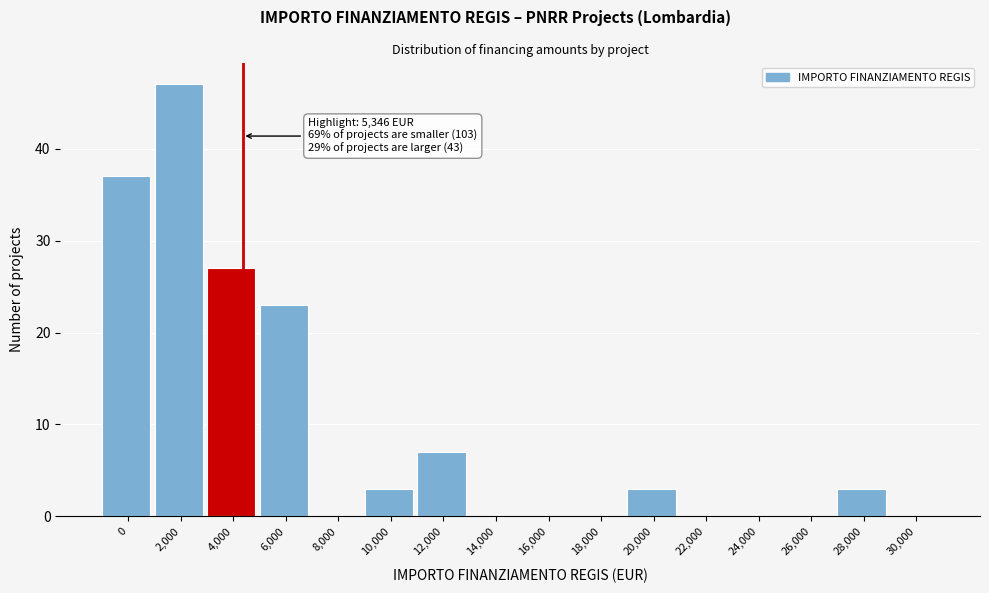

Reading left to right, list all the values displayed in this chart.

0=37	2,000=47	4,000=27	6,000=23	8,000=0	10,000=3	12,000=7	14,000=0	16,000=0	18,000=0	20,000=3	22,000=0	24,000=0	26,000=0	28,000=3	30,000=0